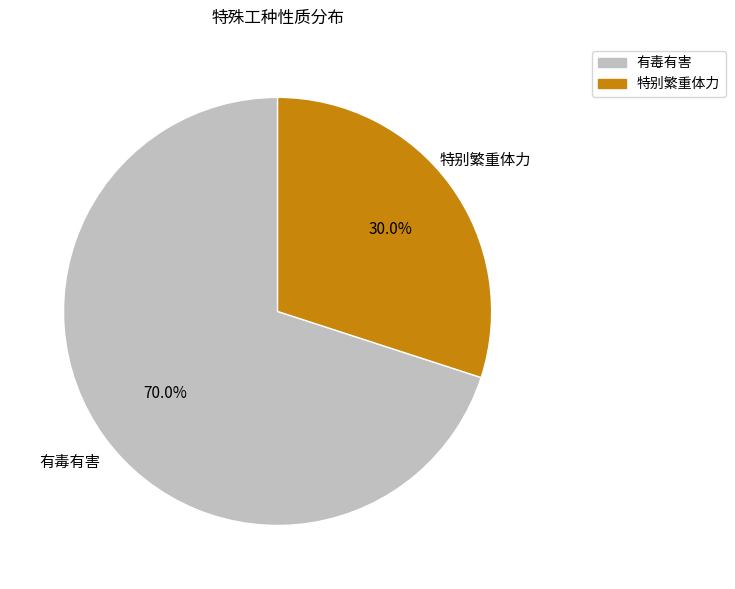

Which slice is the smallest?

特别繁重体力